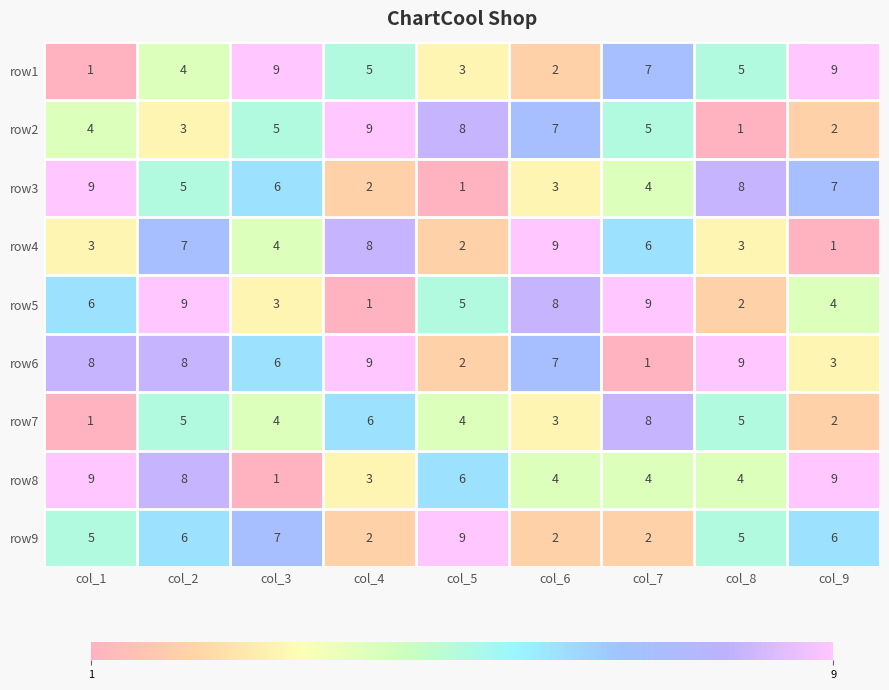

The row3 series shows 2 at col_4. True or false?

True